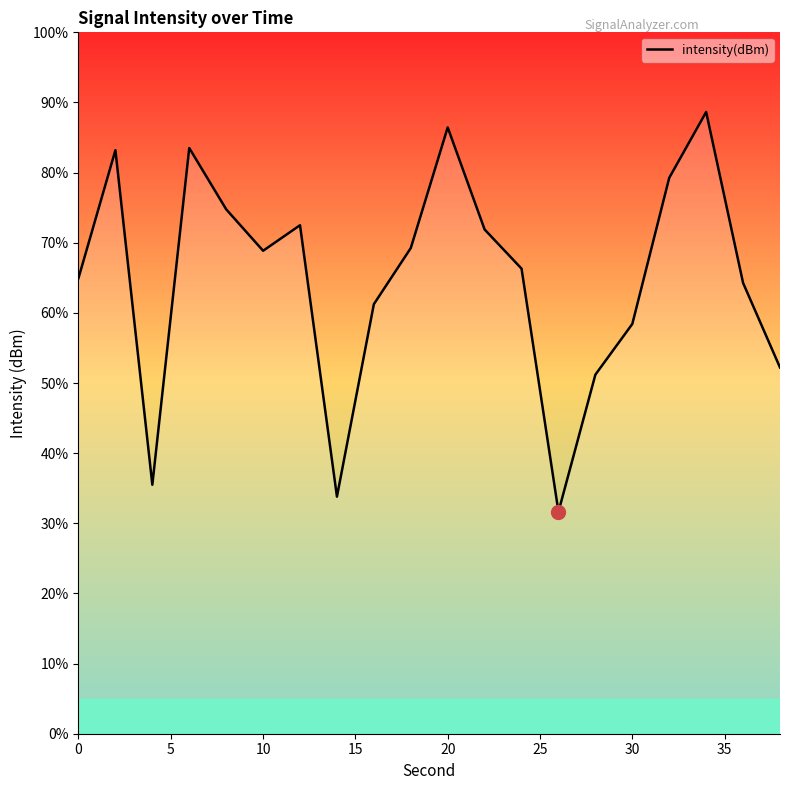

What is the difference between the maximum and minimum values?

57.0